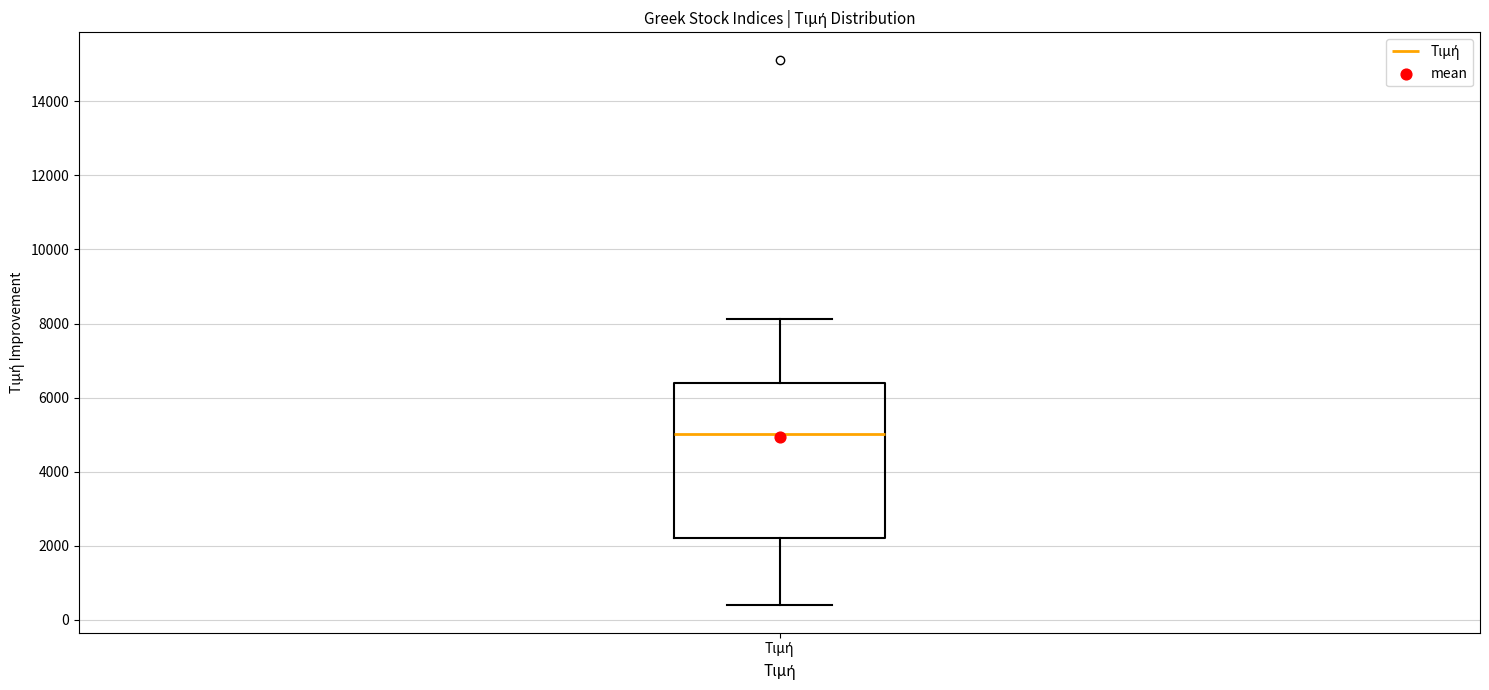

Where does the lower whisker of the box for Τιμή end on the y-axis? The values are not printed on the chart, so give them approximately, as read against the axis.

400